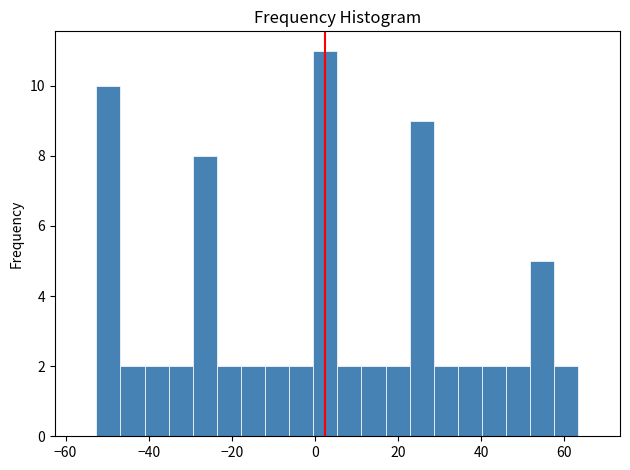

Read against the x-axis, roughly where is the centre of the tallest bar?

2